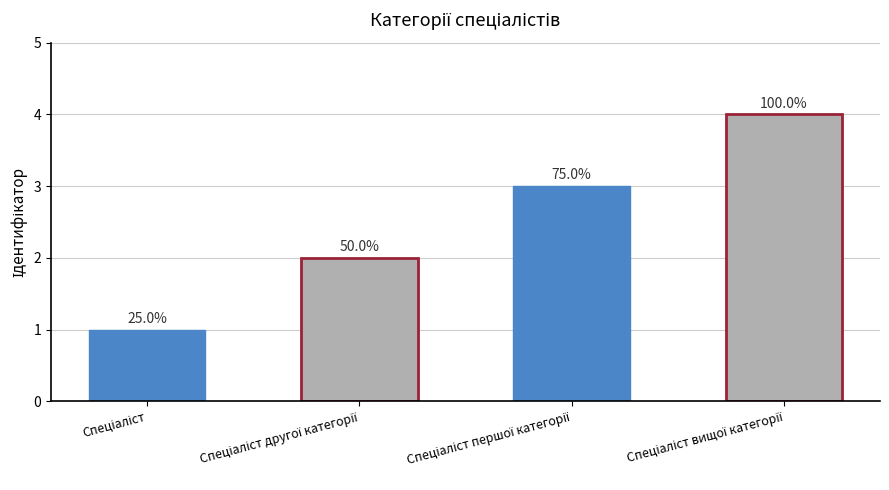

Reading right to left, list all the values displayed in this chart.

4	3	2	1